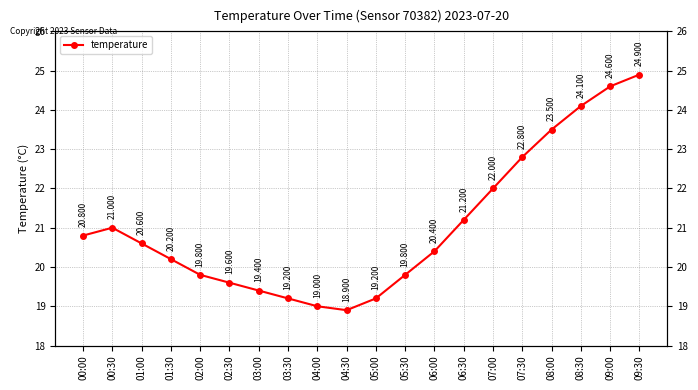

Rank the categories by value from highest to lowest.

09:30, 09:00, 08:30, 08:00, 07:30, 07:00, 06:30, 00:30, 00:00, 01:00, 06:00, 01:30, 02:00, 05:30, 02:30, 03:00, 03:30, 05:00, 04:00, 04:30